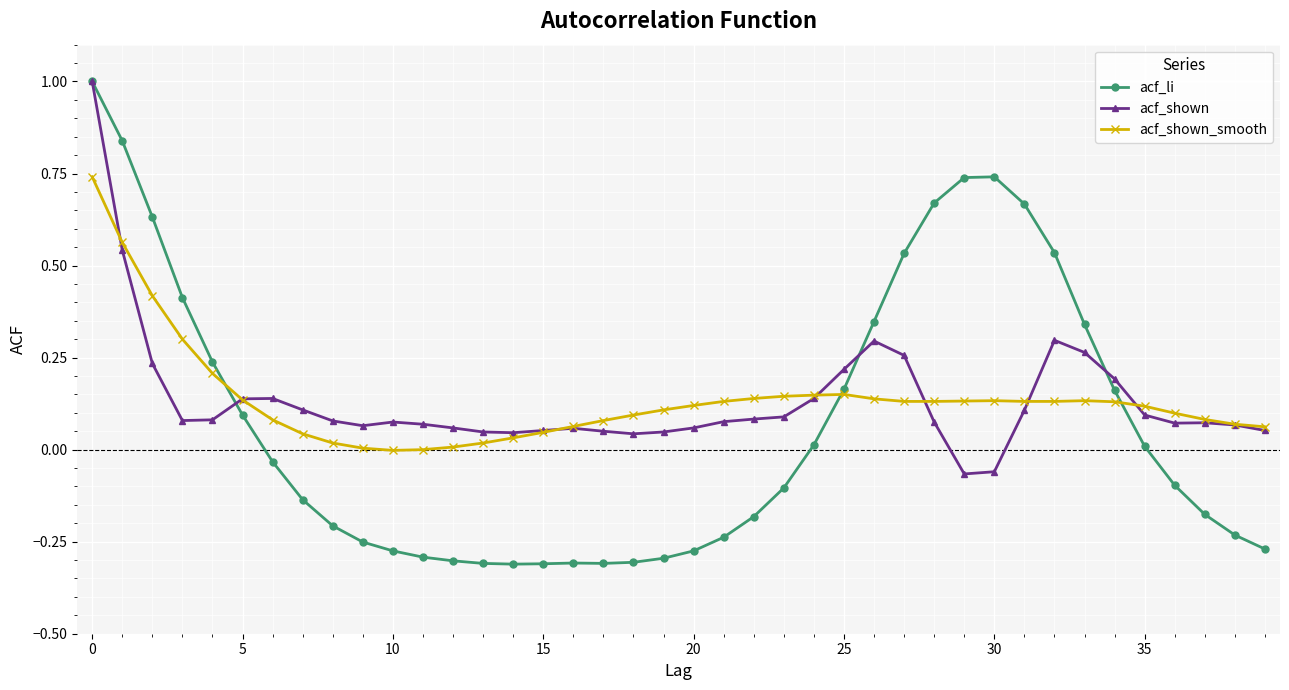

What is the sum of all acf_shown values?

5.4